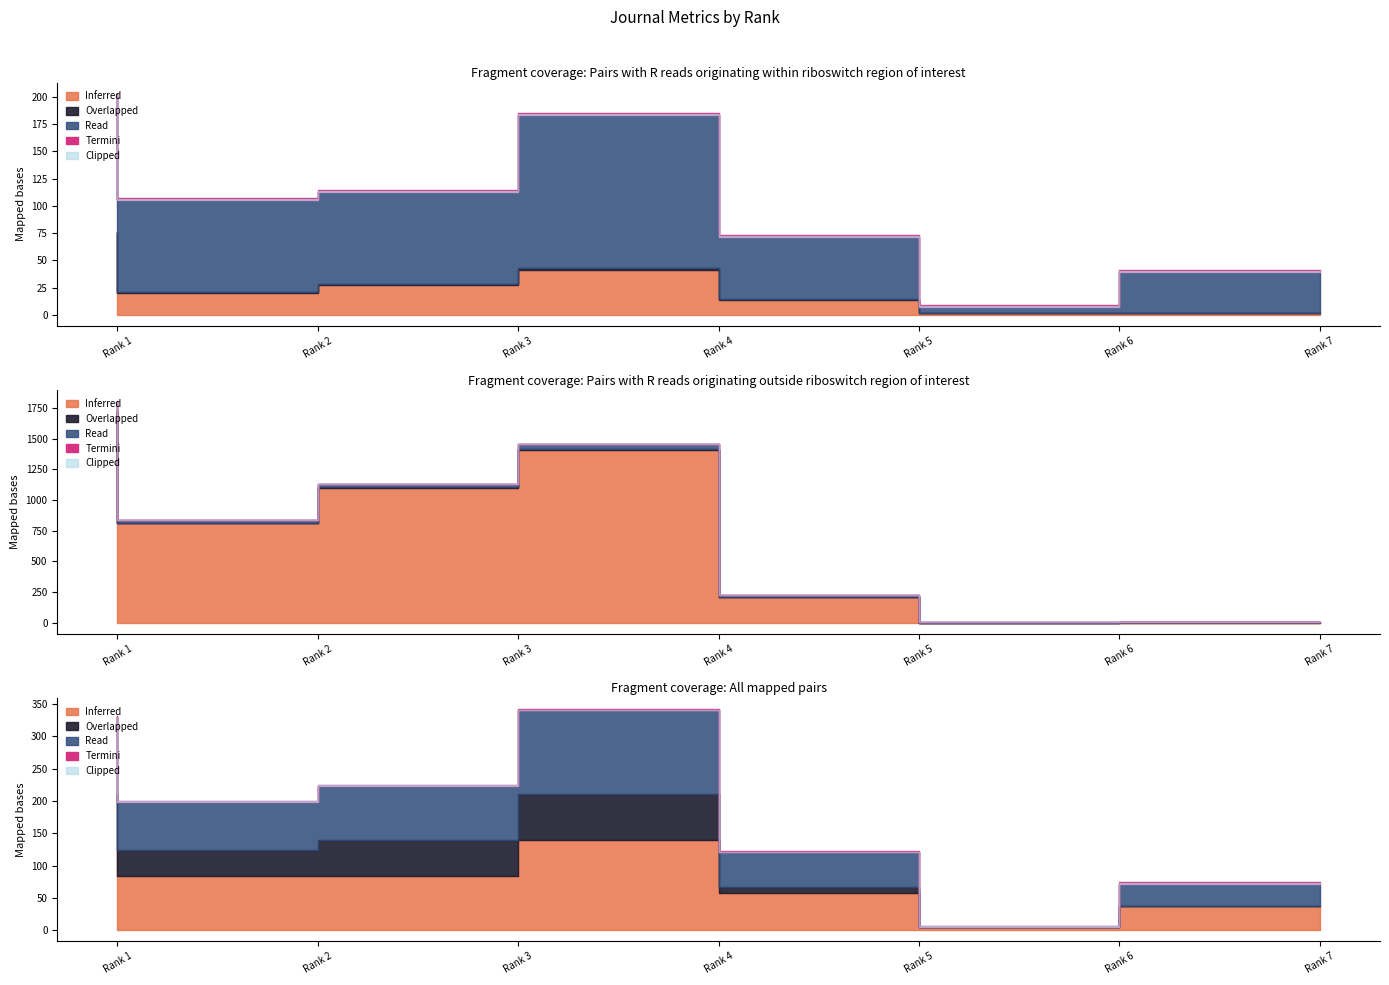

True or false: Total Docs. (2010) has a value of 11 at Rank 3.

False